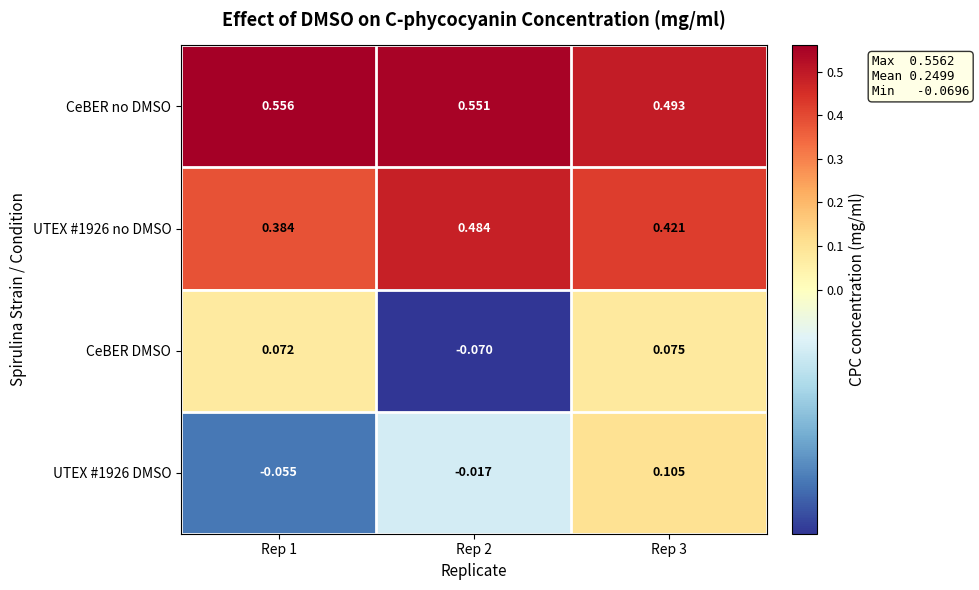

Which series changed the most between Rep 1 and Rep 2?

CeBER DMSO